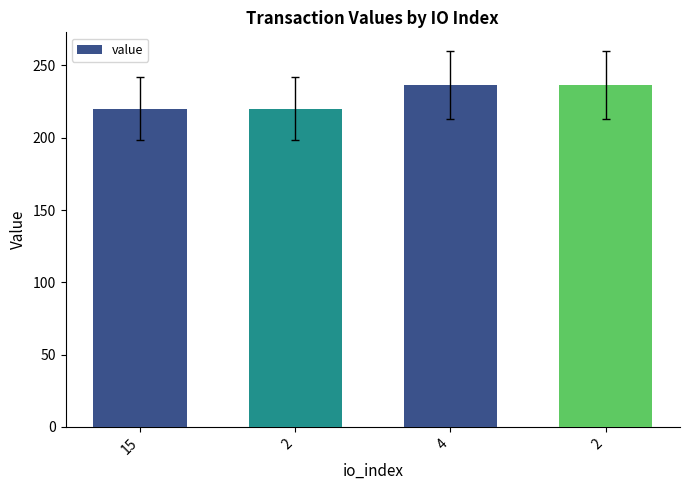

At which label does the data first exceed 236?

4